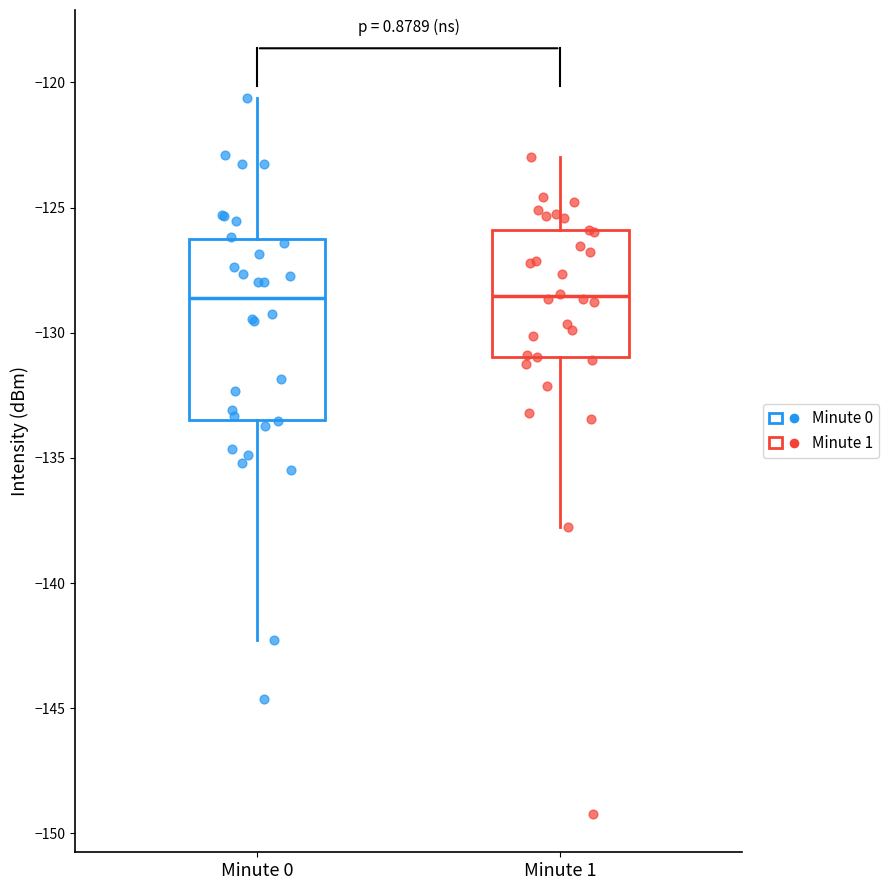

Where does the median line of the box for Minute 1 sit on the y-axis? The values are not printed on the chart, so give them approximately, as read against the axis.

-128.5